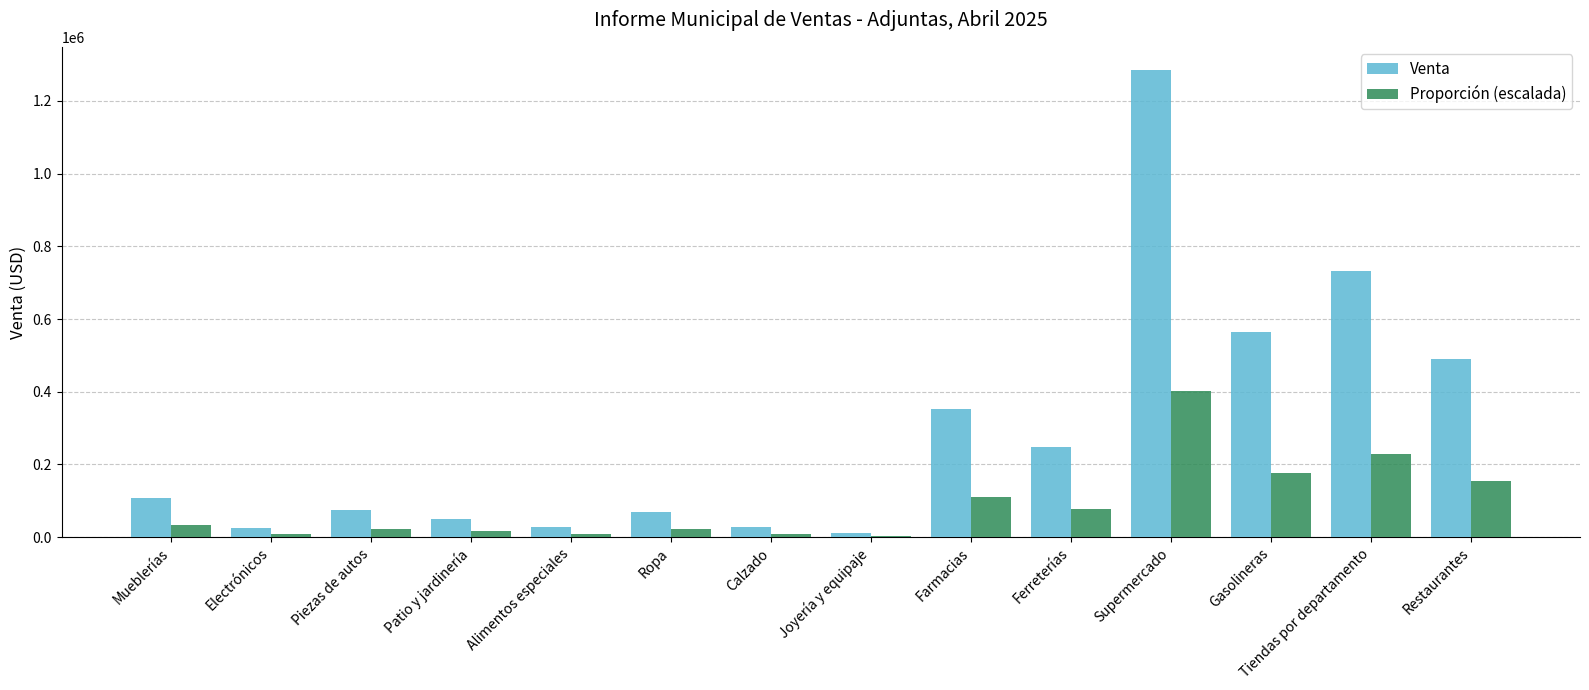

What is the approximate value of Venta at Piezas de autos?

74815.7